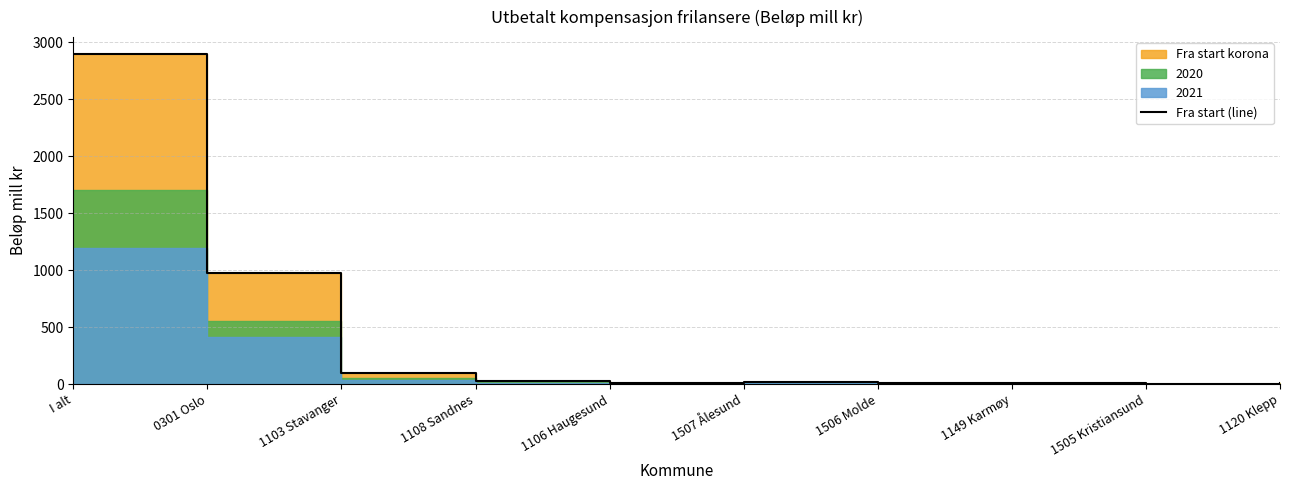

Rank the categories by value from lowest to highest.

1505 Kristiansund, 1120 Klepp, 1506 Molde, 1149 Karmøy, 1106 Haugesund, 1507 Ålesund, 1108 Sandnes, 1103 Stavanger, 0301 Oslo, I alt